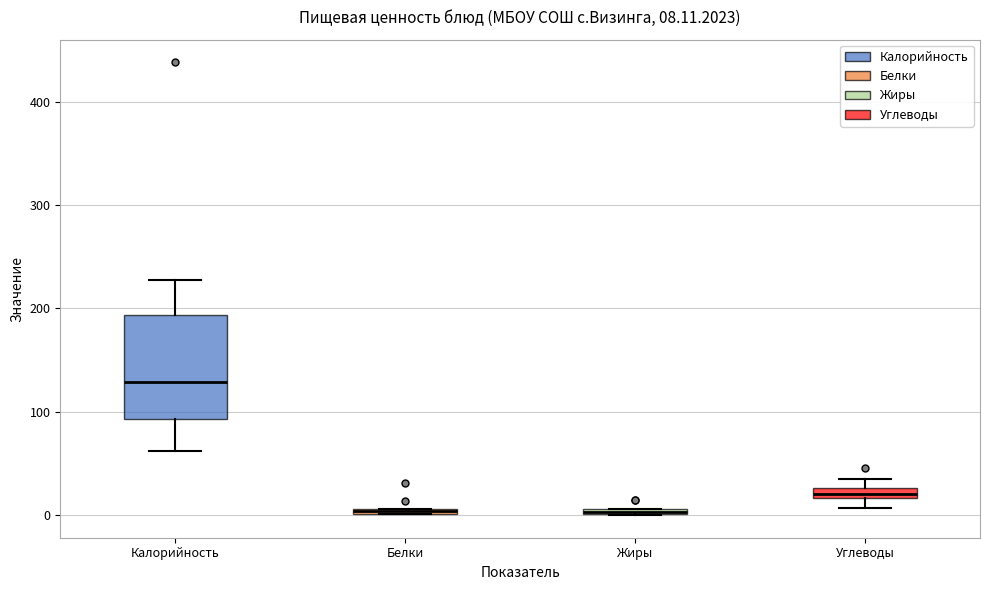

Which box is the tallest, from its lower edge to its upper edge?

Калорийность